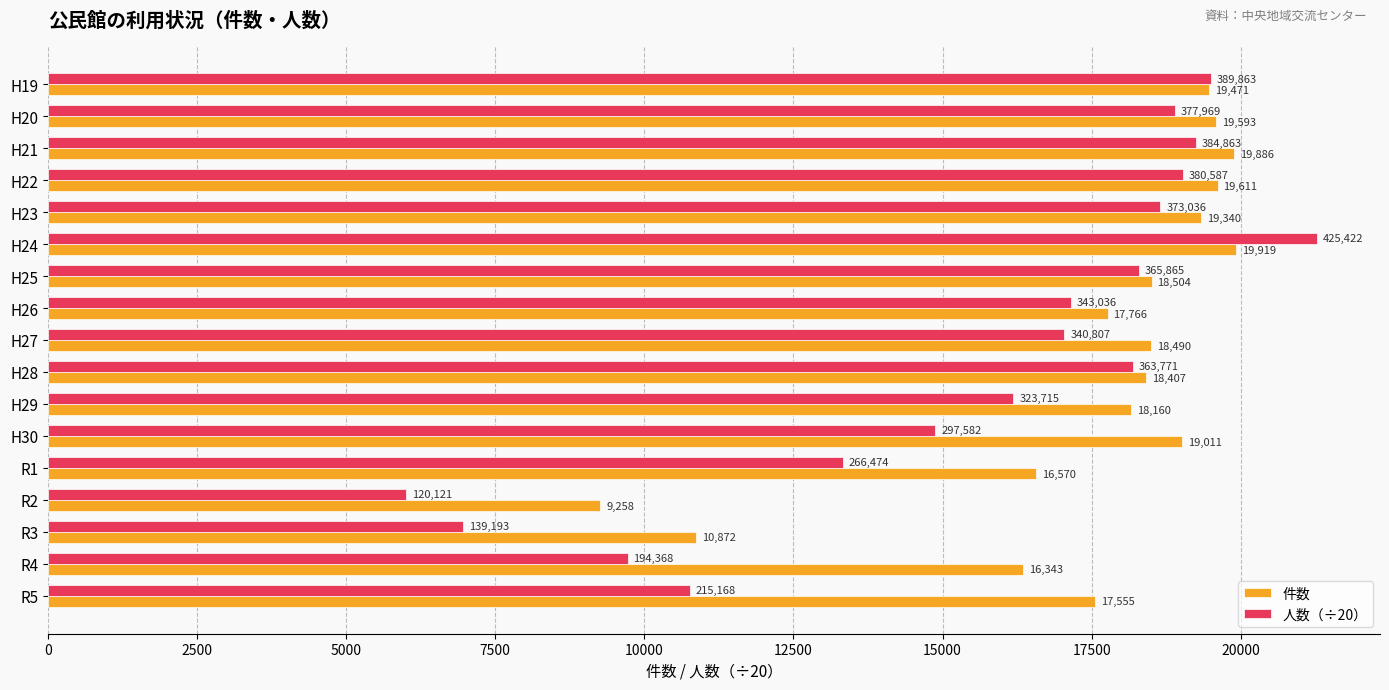

At which label is 人数（÷20） closest to 13638?

R1